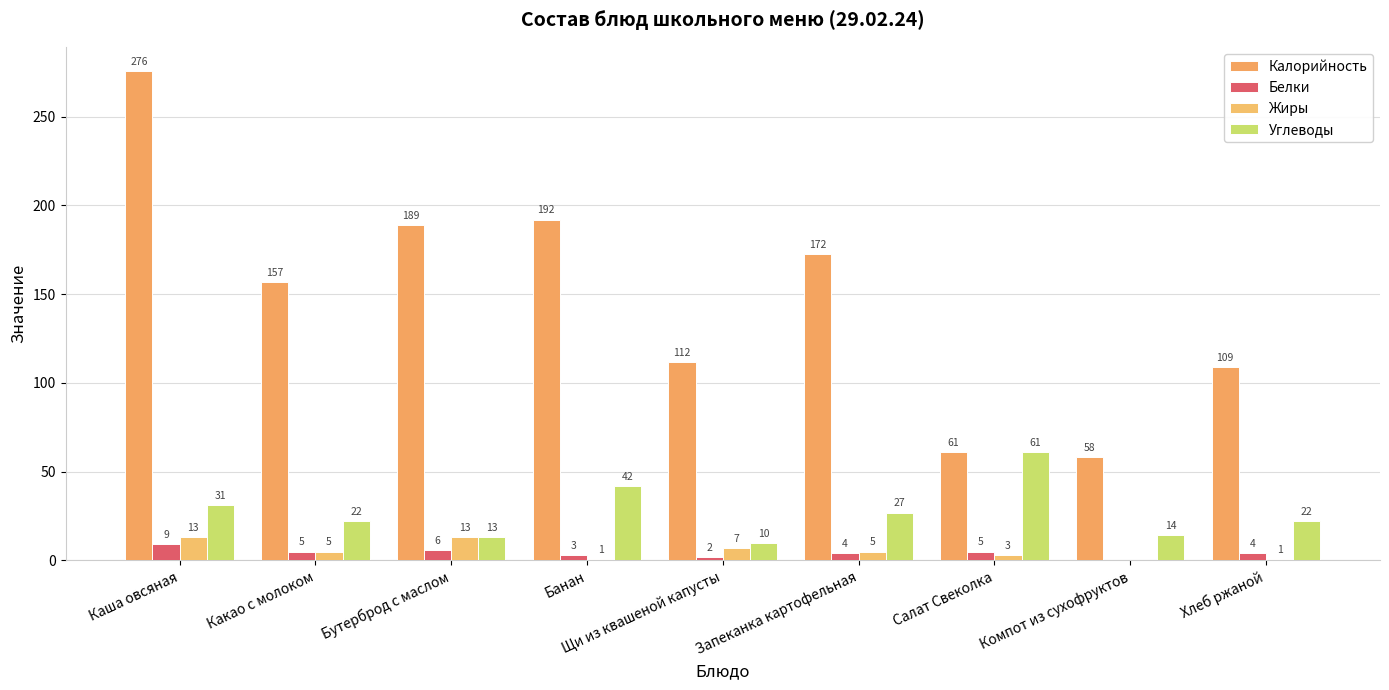

What is the average value of the Углеводы series?

26.9